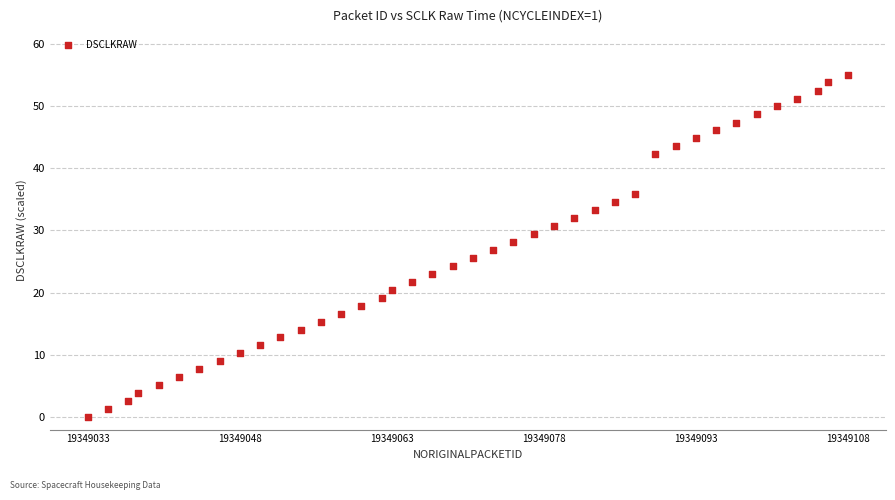

What is the range of X values (max minus min)?

75.0